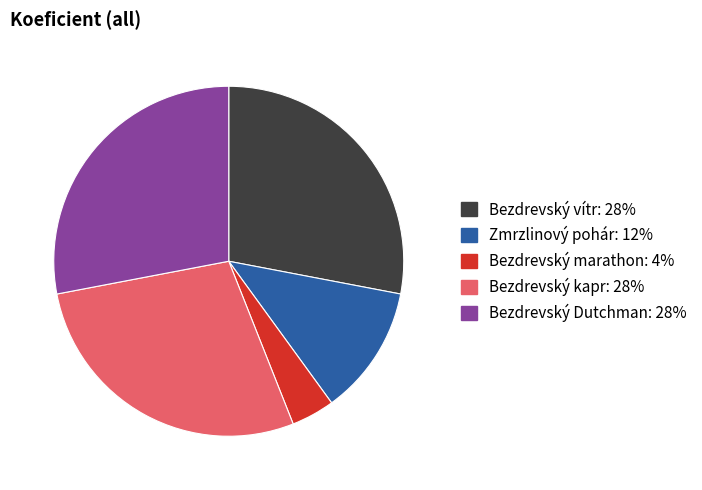

Between Bezdrevský marathon and Bezdrevský vítr, which is larger?

Bezdrevský vítr